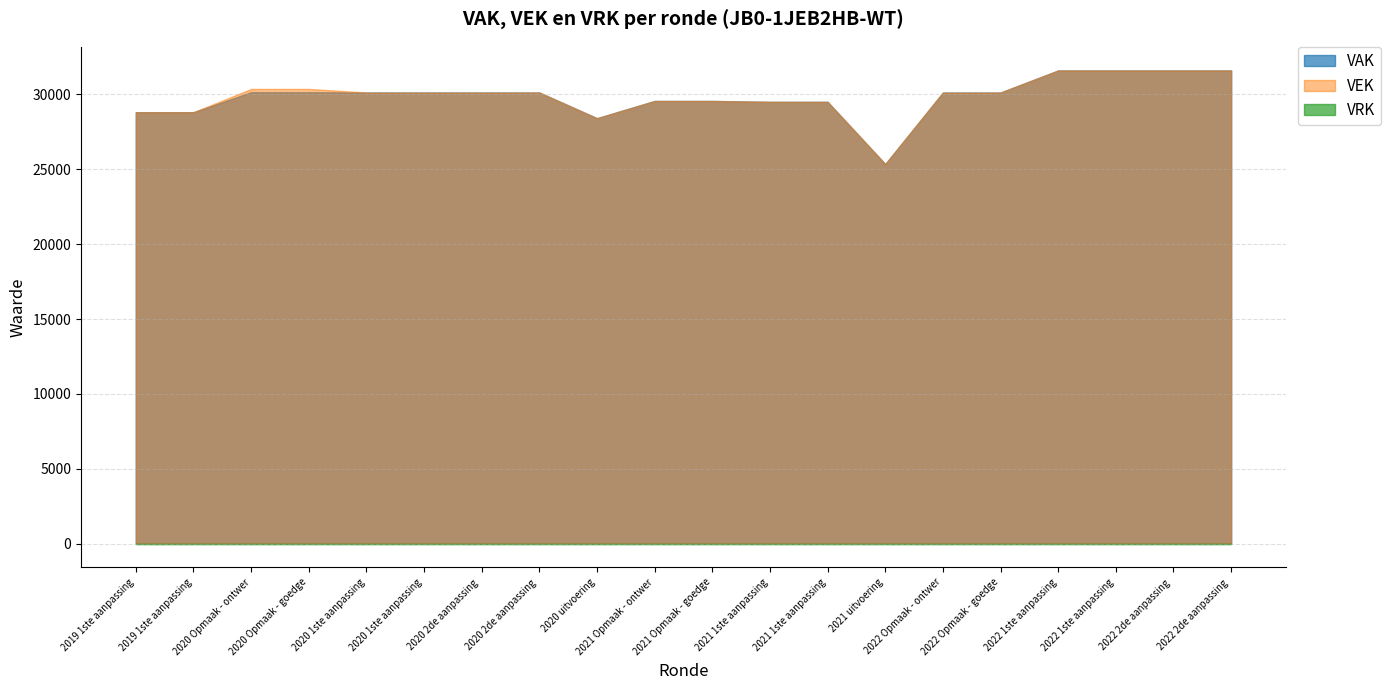

What value does the VEK series have at 2022 1ste aanpassing - goedgekeurd, to the nearest 100?

31600